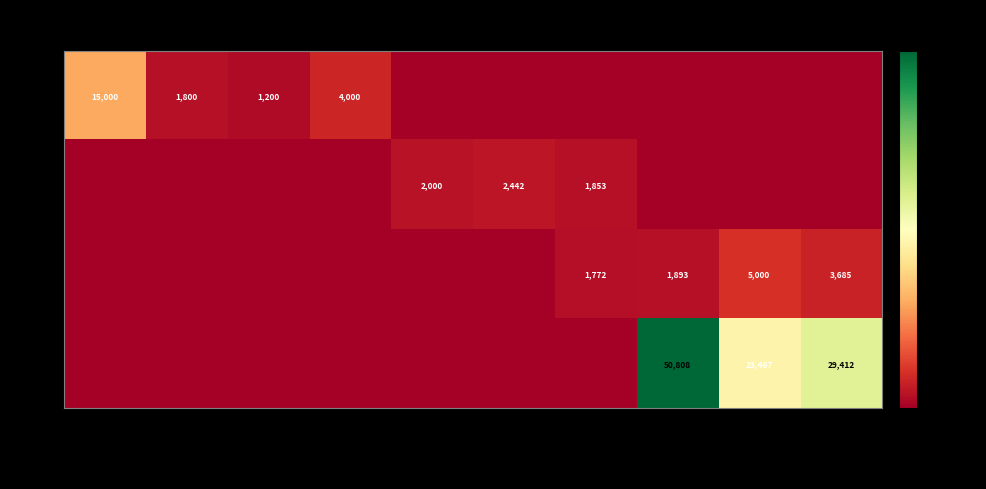

True or false: id=1 has a value of 1800 at 2015-P(1).

True